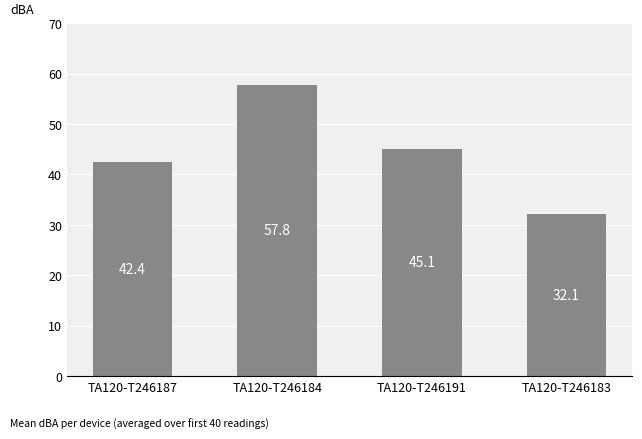

What is the maximum value shown in the chart?

57.8